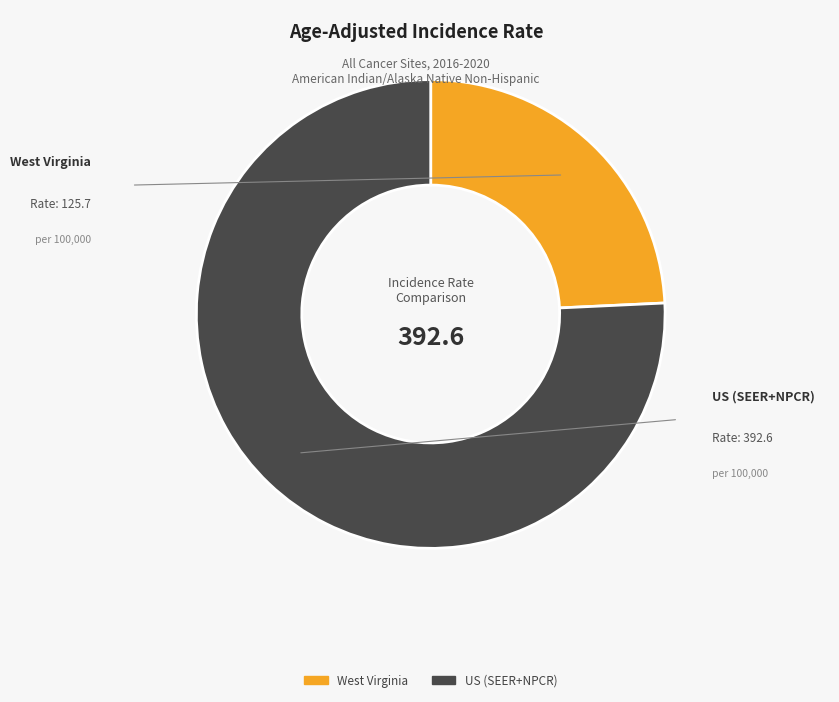

What is the smallest slice in the pie chart?

West Virginia